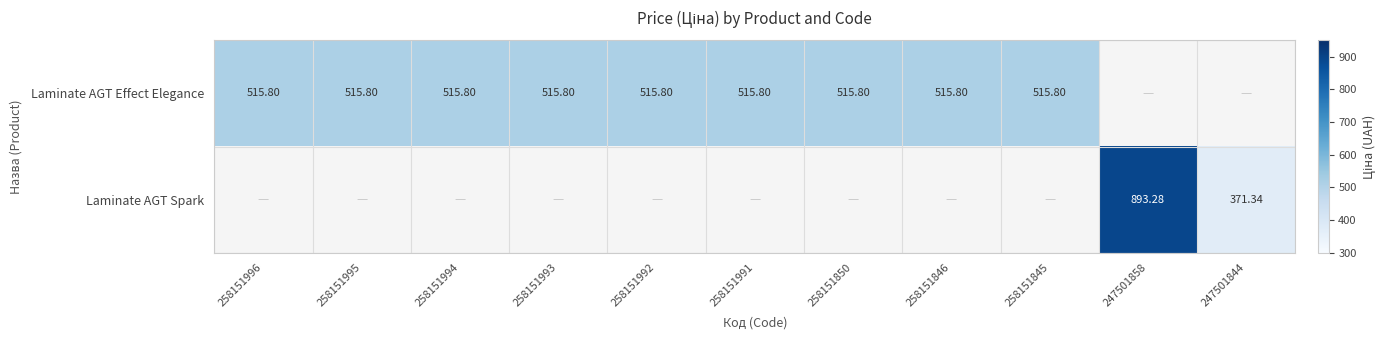

Is it true that Laminate AGT Effect Elegance equals 679.0 at 258151845?

False